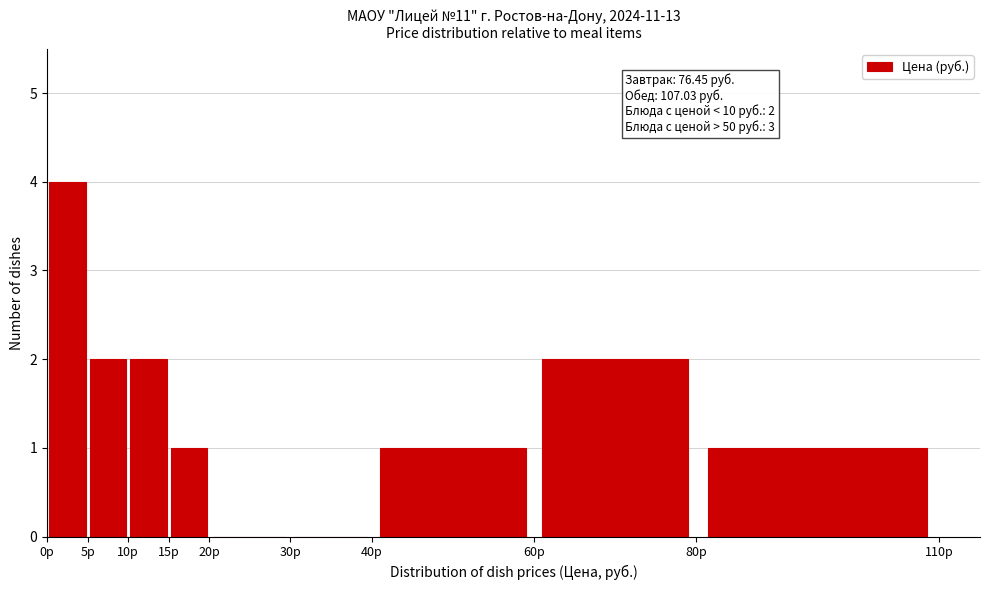

Which range on the x-axis has the tallest bar?

0 to 5